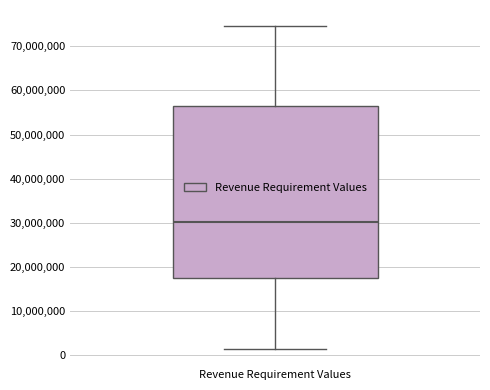

Read this box plot against the y-axis: the position of the median line, the range covered by the box, and the ends of both whiskers. The values are not printed on the chart, so give them approximately, as read against the axis.

median 30000000, box 18000000 to 57000000, whiskers 1000000 to 75000000